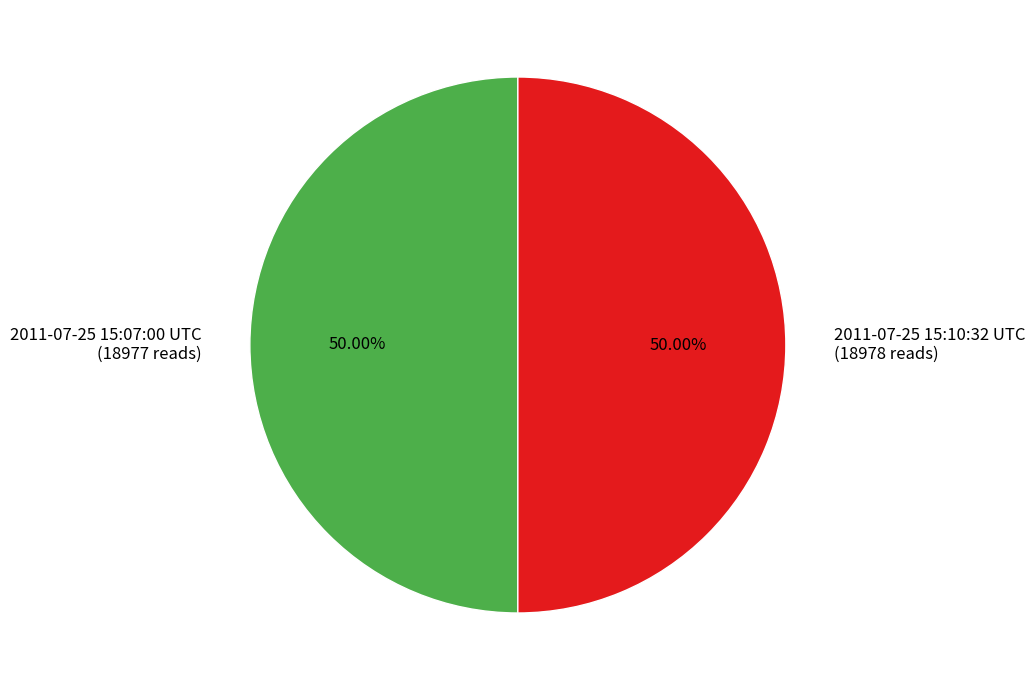

How many segments does this pie chart have?

2